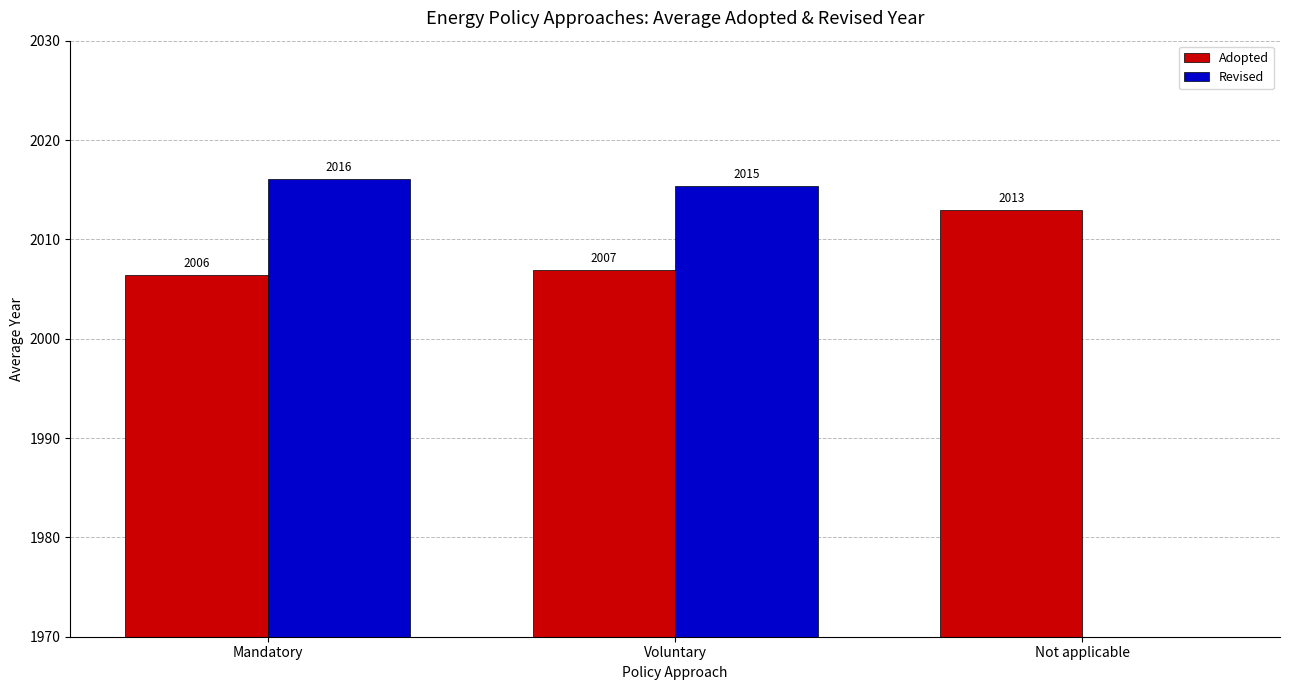

Where does the Revised series first go above 2015?

Mandatory